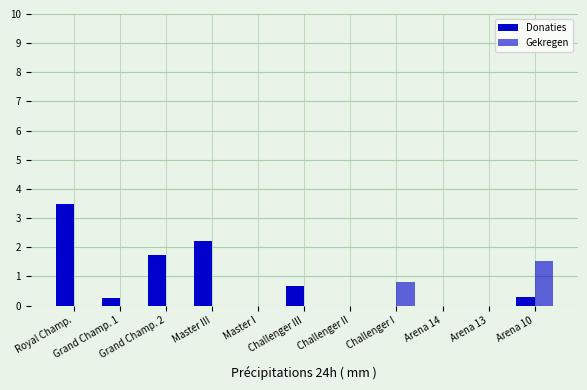

Are the bars horizontal?

No